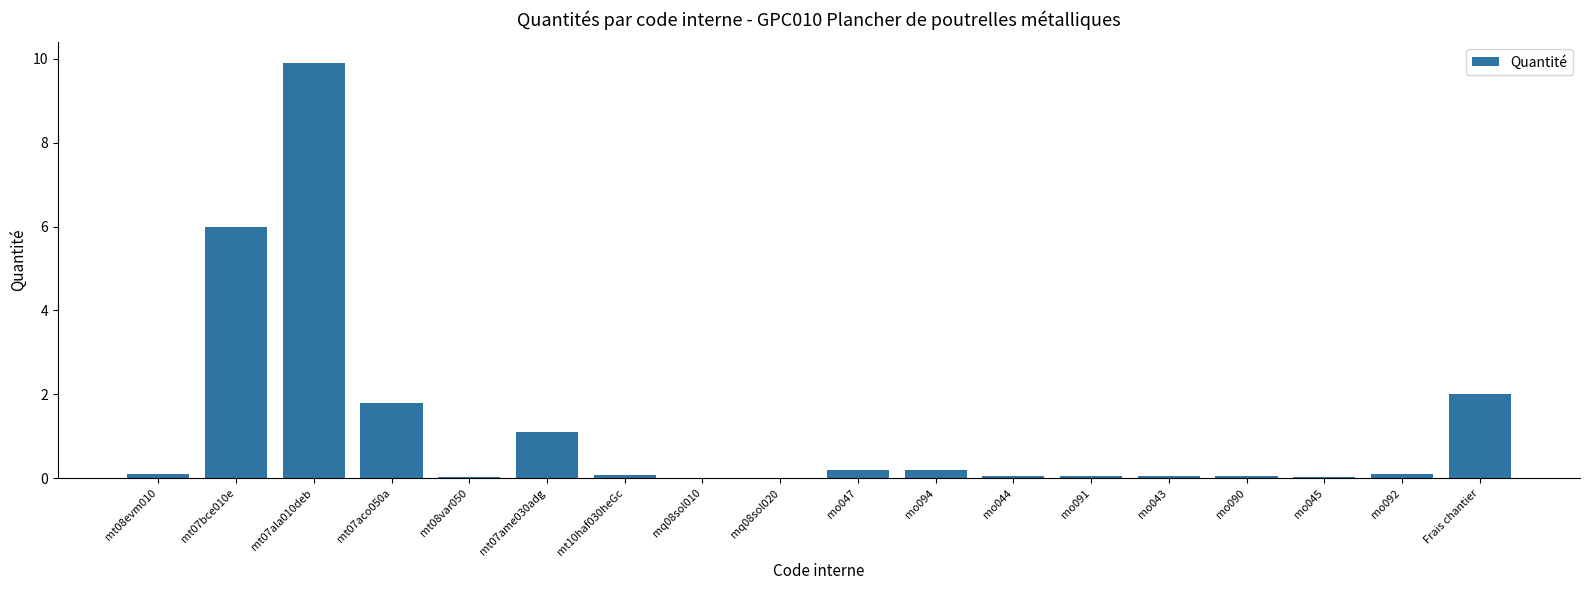

How many distinct data groups are displayed?

1